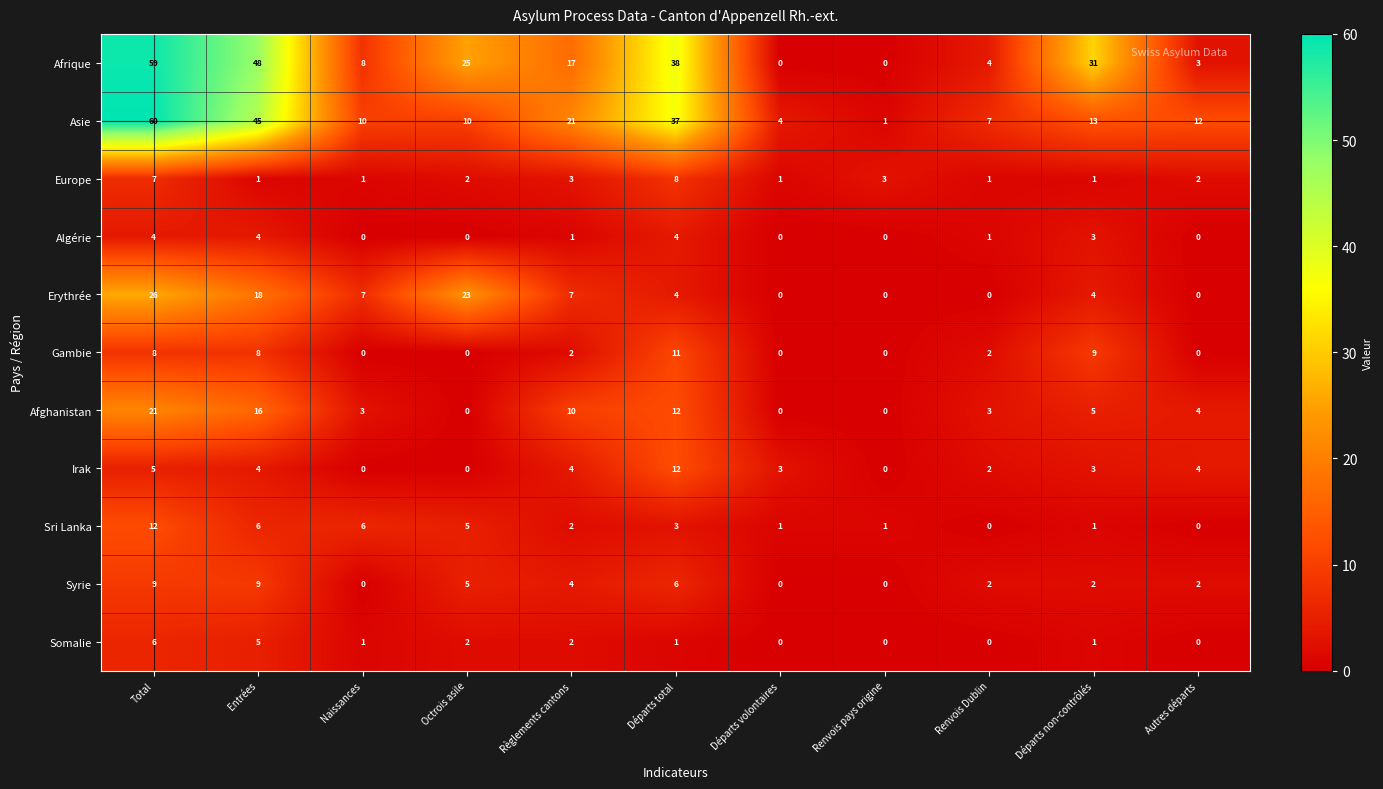

Is it true that Algérie equals 0 at Naissances?

True